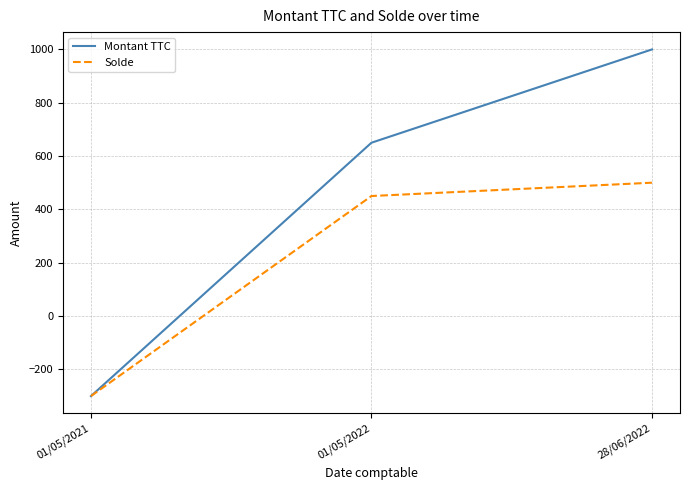

Which series changed the most between 01/05/2022 and 28/06/2022?

Montant TTC